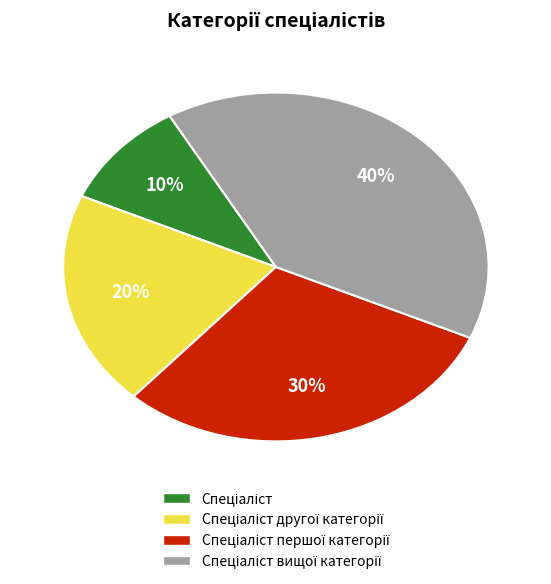

To the nearest percent, what is the average slice percentage?

25%